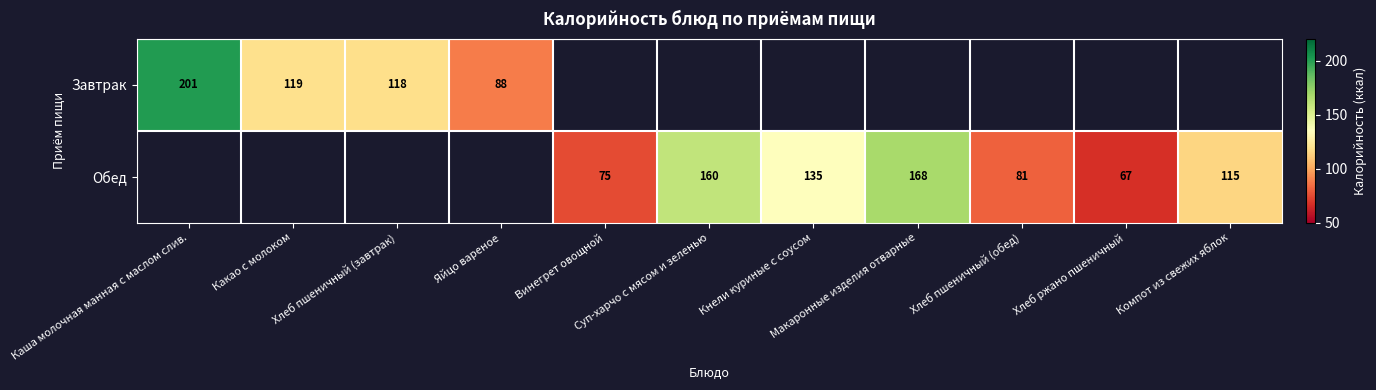

Count the number of categories in the chart.

11